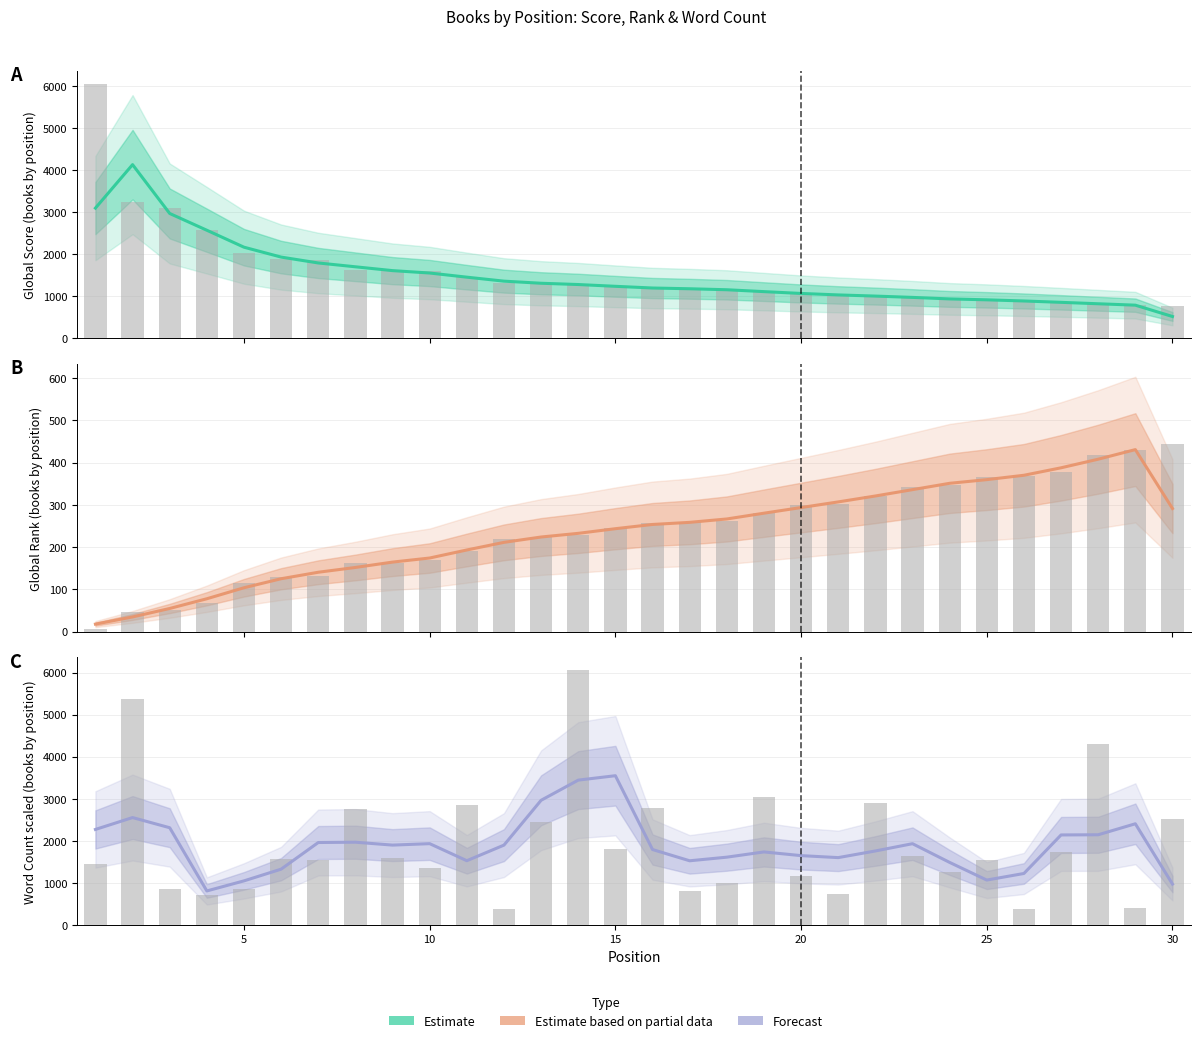

Reading right to left, what are all the values shown in this chart?

Estimate: 522.7	792.3	825.7	859.7	892.0	919.3	941.0	977.0	1008.3	1036.0	1071.0	1114.3	1159.0	1182.3	1200.3	1240.7	1283.0	1313.3	1363.3	1458.0	1556.7	1613.7	1704.7	1795.7	1935.7	2170.7	2573.7	2972.3	4133.7	3100.3
Estimate based on partial data: 291.3	430.7	408.0	387.7	370.0	359.7	351.0	336.0	321.0	307.0	293.7	280.3	266.7	258.7	253.7	243.7	232.7	224.0	211.3	193.3	174.3	164.7	152.0	140.7	125.3	104.0	78.0	55.0	35.0	18.0
Forecast: 971.8	2406.0	2144.8	2140.5	1224.4	1067.8	1487.4	1932.6	1759.5	1601.5	1648.8	1736.6	1612.1	1526.2	1793.8	3549.0	3444.0	2964.5	1898.5	1528.0	1933.3	1899.1	1967.9	1960.6	1327.0	1048.7	809.1	2312.0	2553.8	2271.2